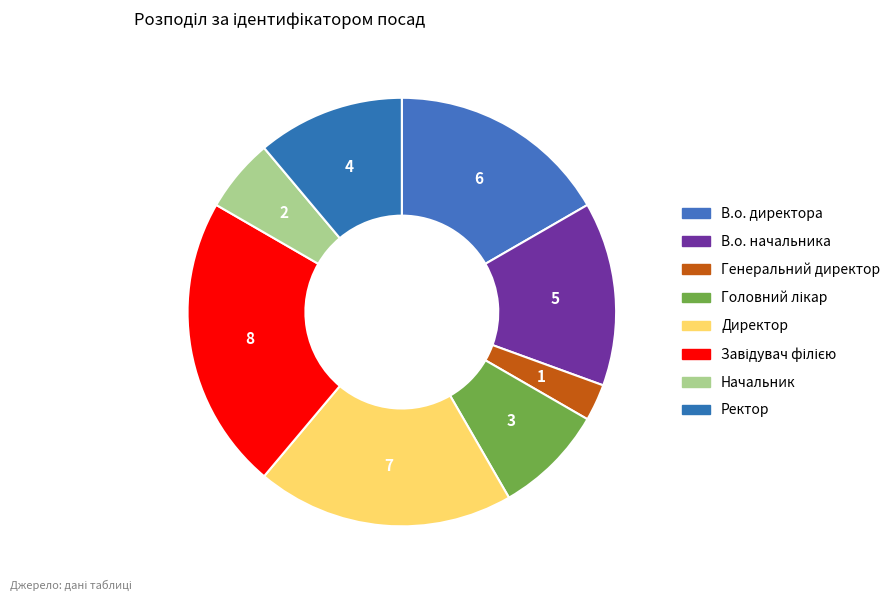

What percentage is the Завідувач філією slice, to the nearest percent?

22%